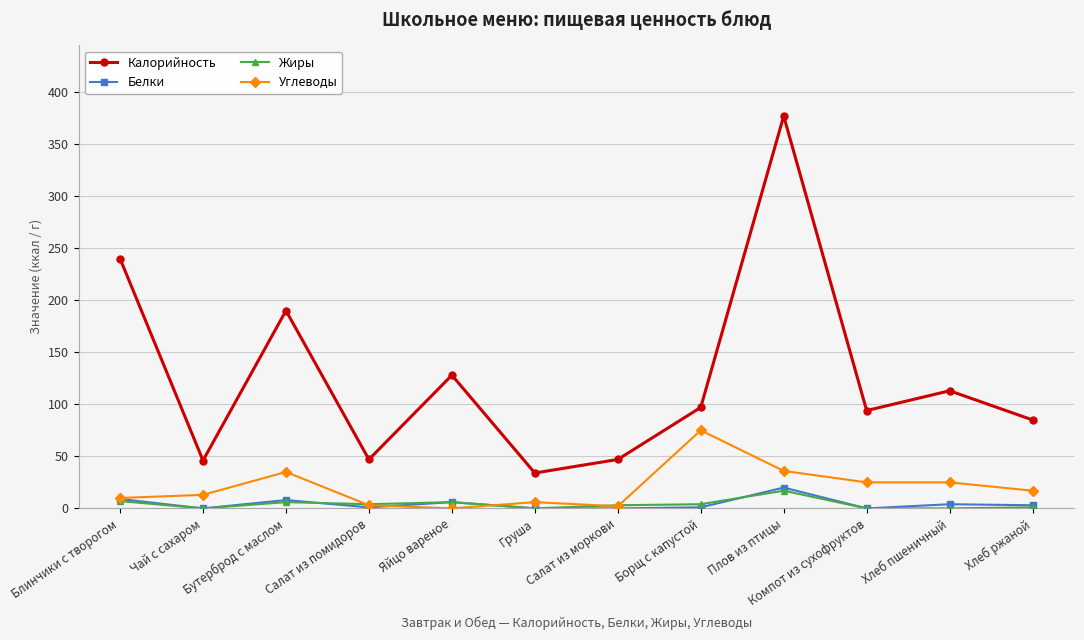

In Калорийность, how many points are lower than both neighbors (excluding endpoints)?

4